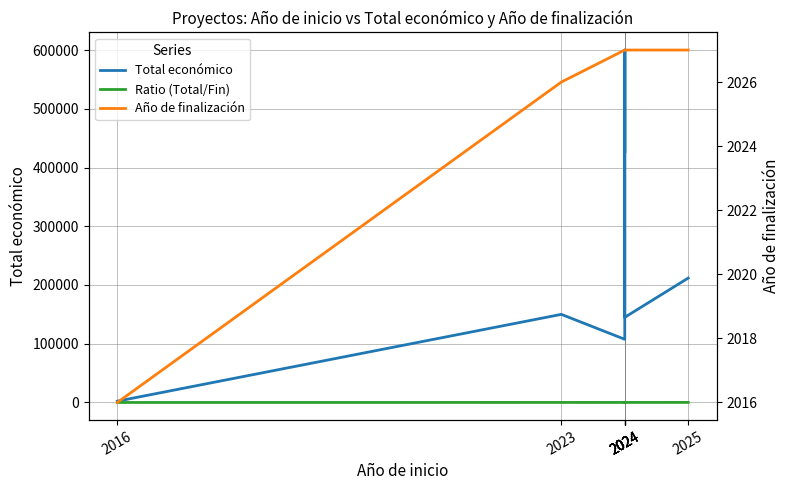

What is the difference between the maximum and minimum values in the Total económico series?

597800.0